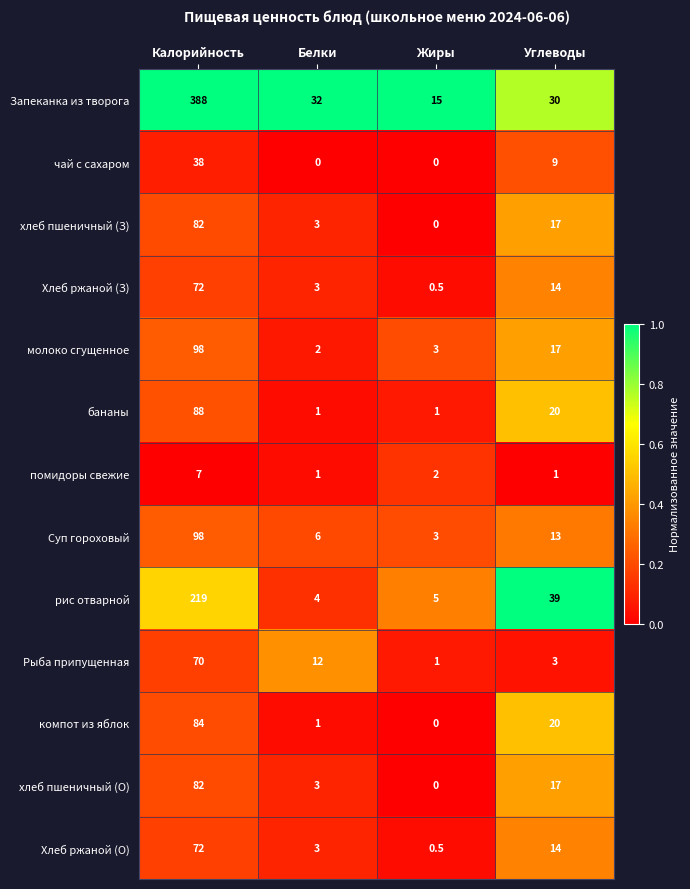

What is the sum of all помидоры свежие values?

11.0